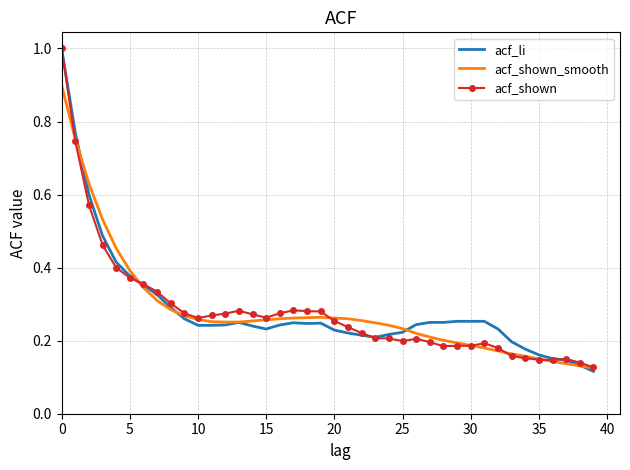

What is the maximum value for acf_shown_smooth?

0.9